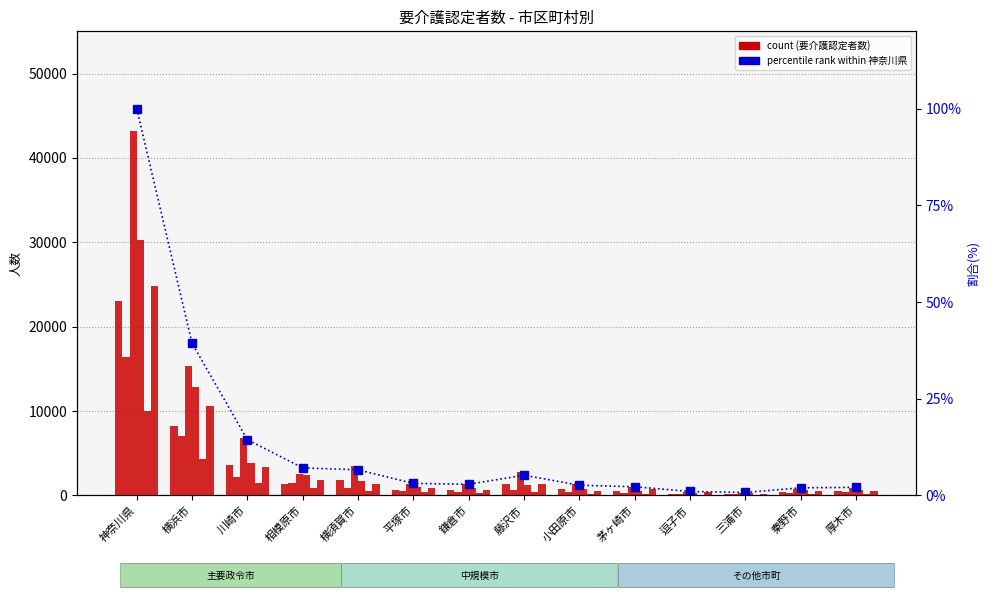

What is the label of the 1st bar from the right?

厚木市